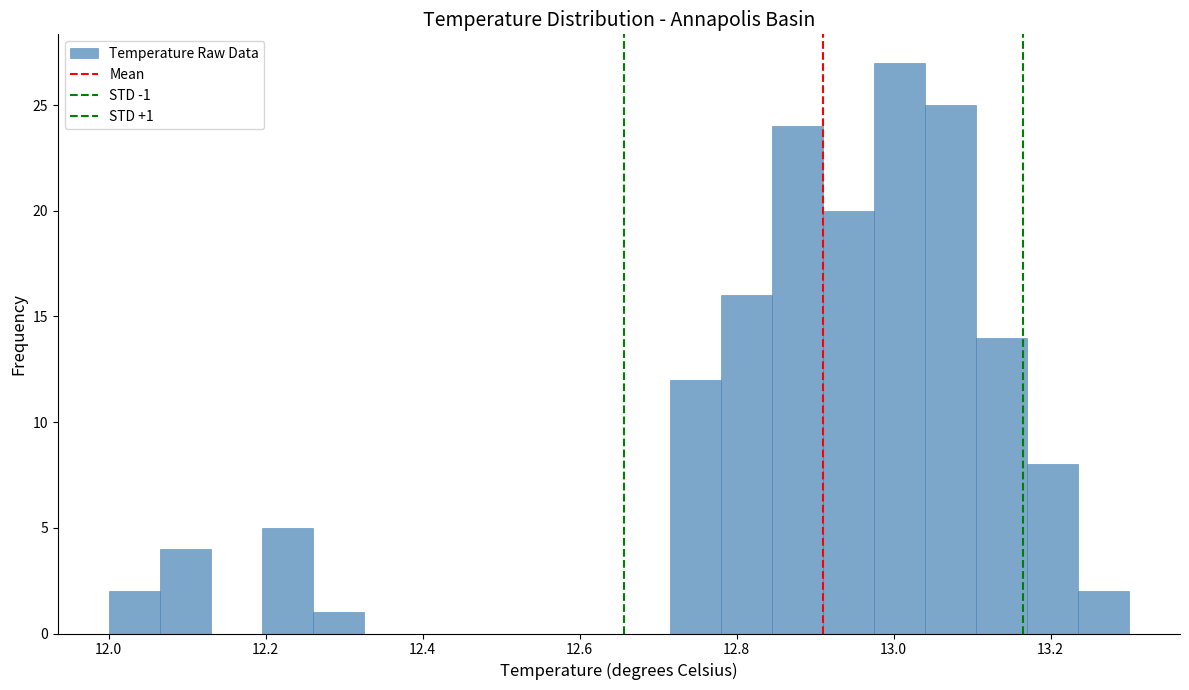

Around what value on the x-axis is the tallest bar? Give the approximate position of its centre, as read against the axis.

13.00